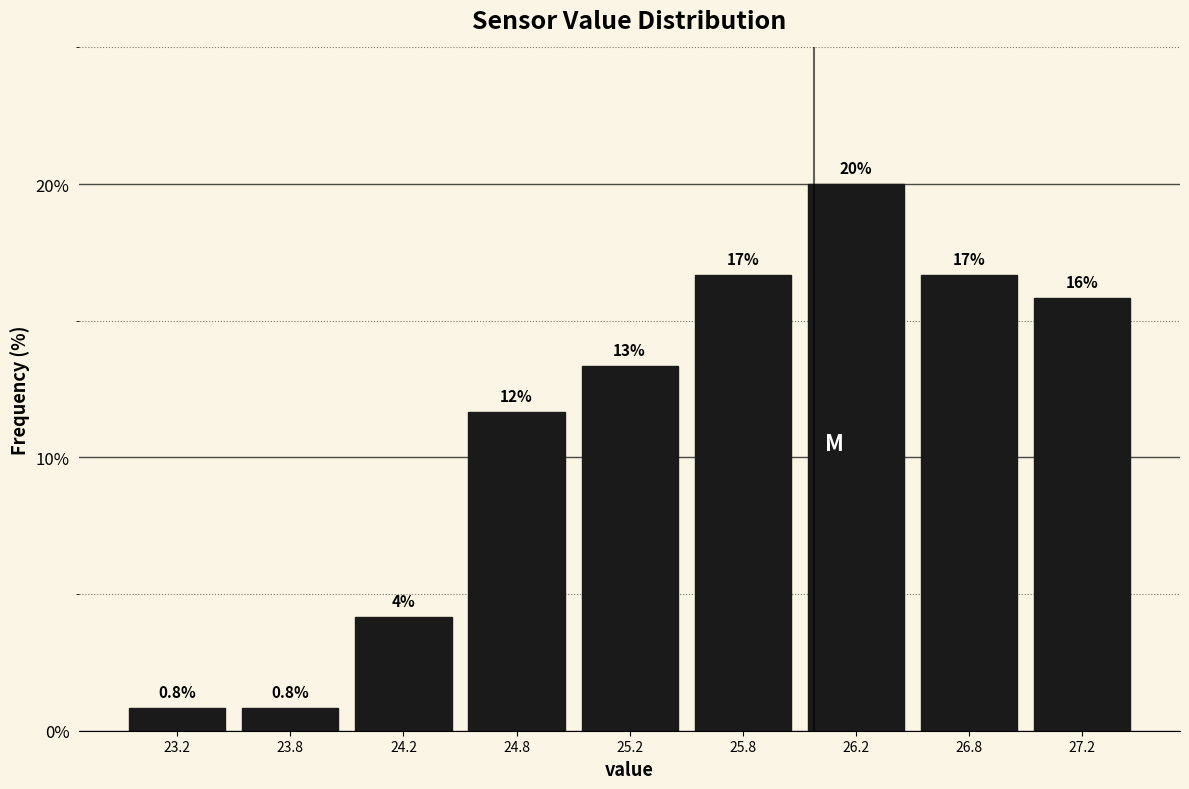

How many bars are there in total?

9